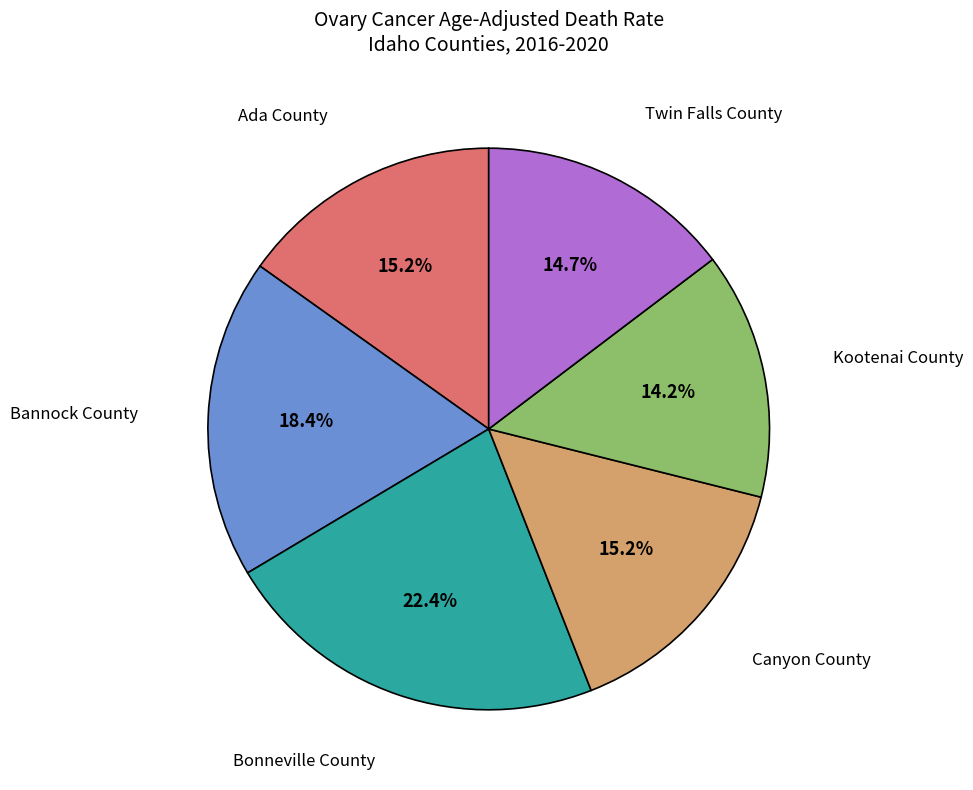

Does any single category account for the majority?

No